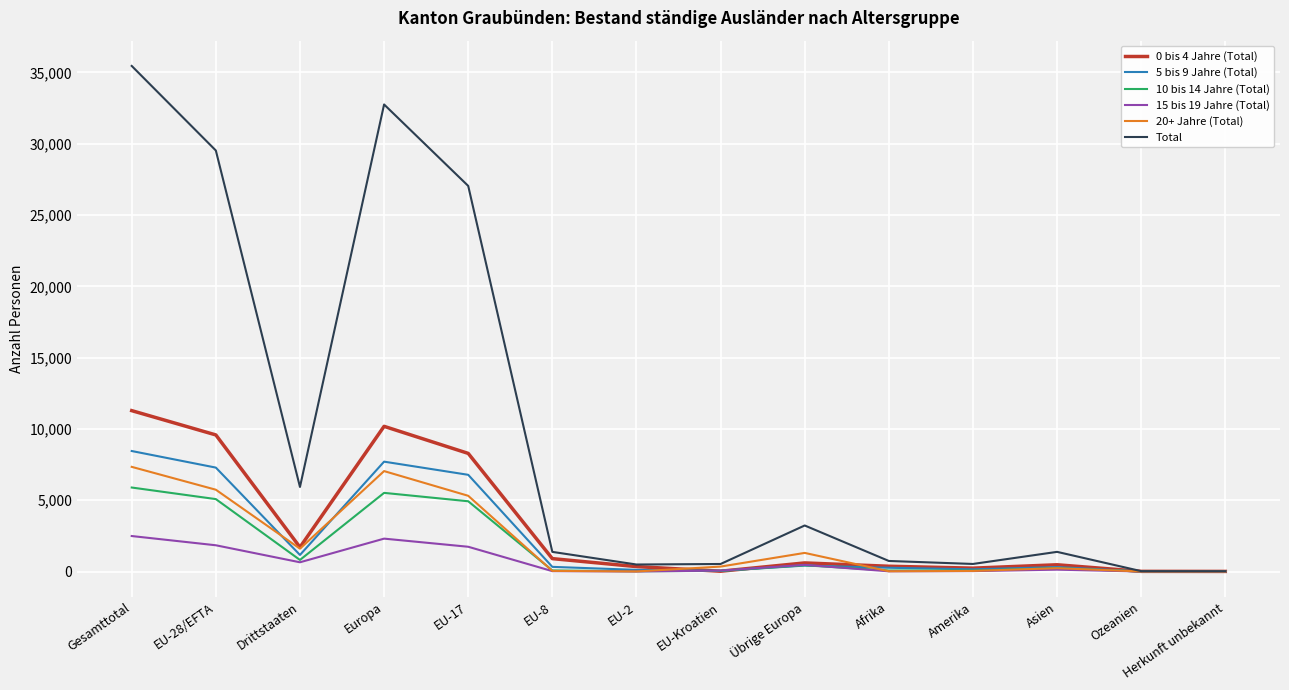

Where does the 5 bis 9 Jahre (Total) series first go above 327?

Gesamttotal